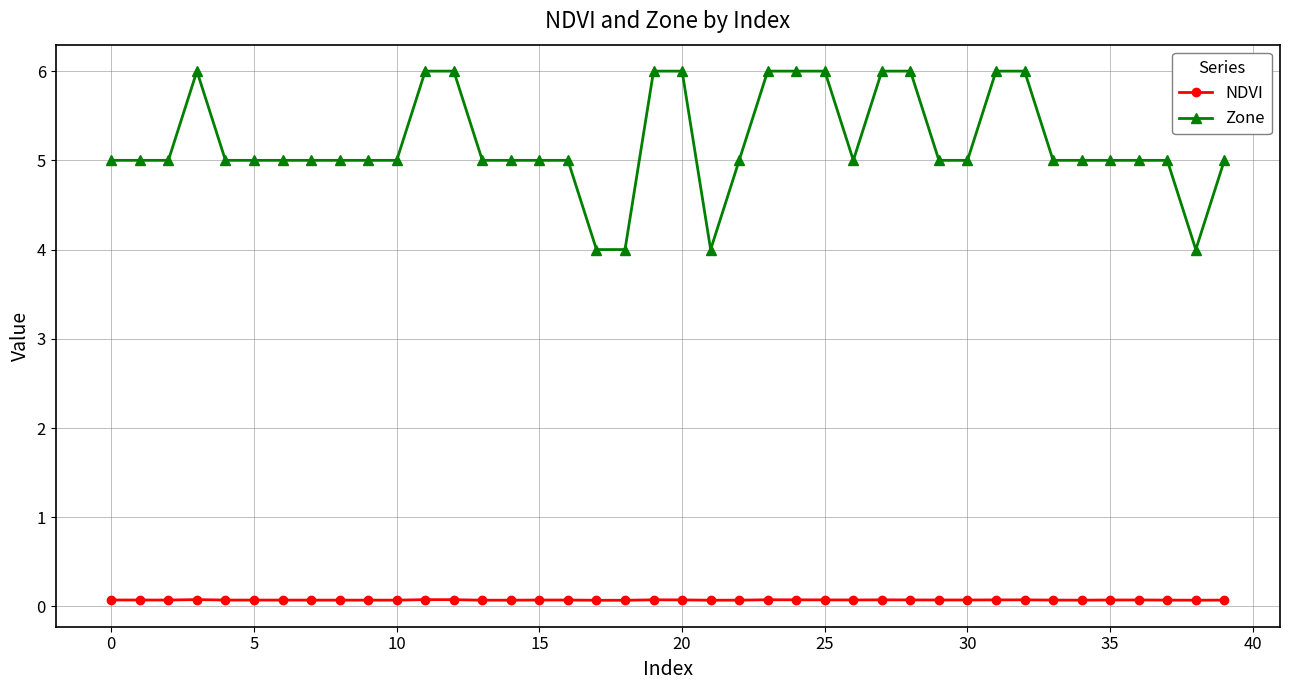

Which series has the largest range (max minus min)?

Zone